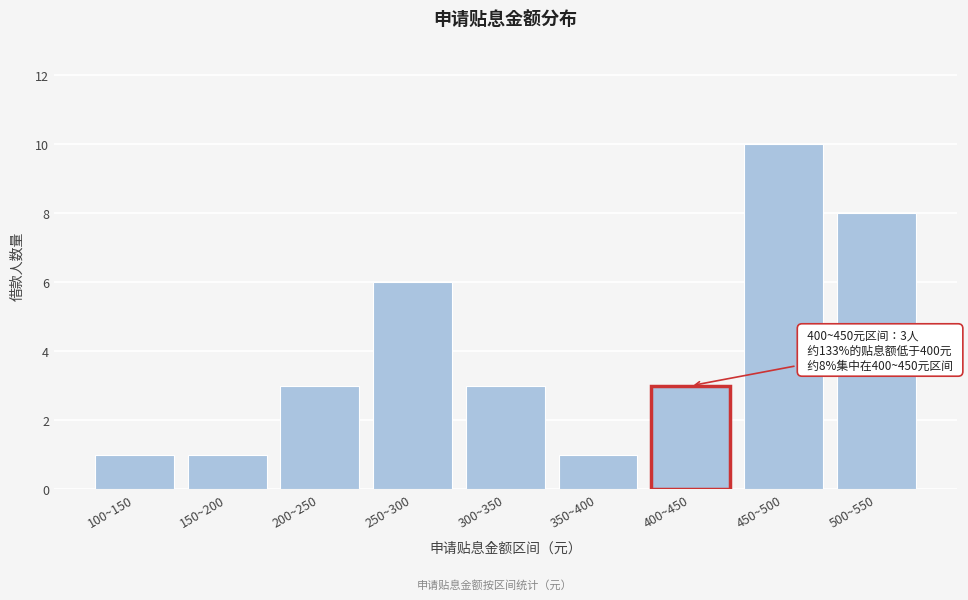

Reading left to right, what are all the values shown in this chart?

1	1	3	6	3	1	3	10	8